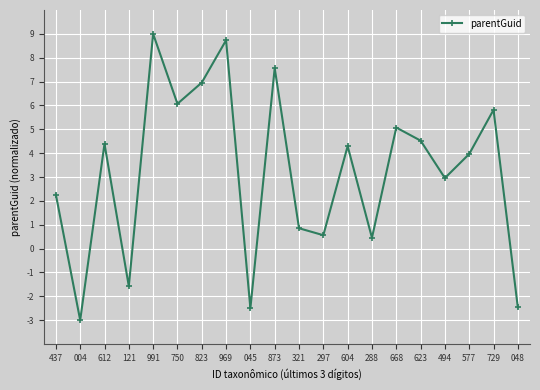

Which has a higher value, 823 or 873?

873